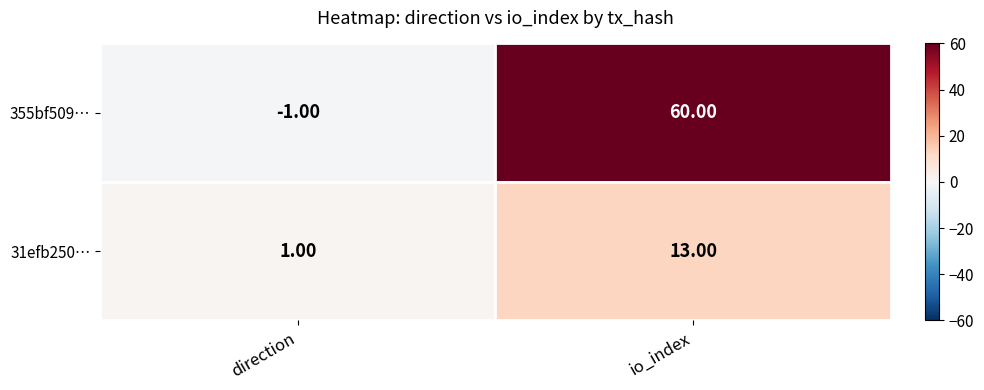

At which category is the sum across all series the highest?

io_index